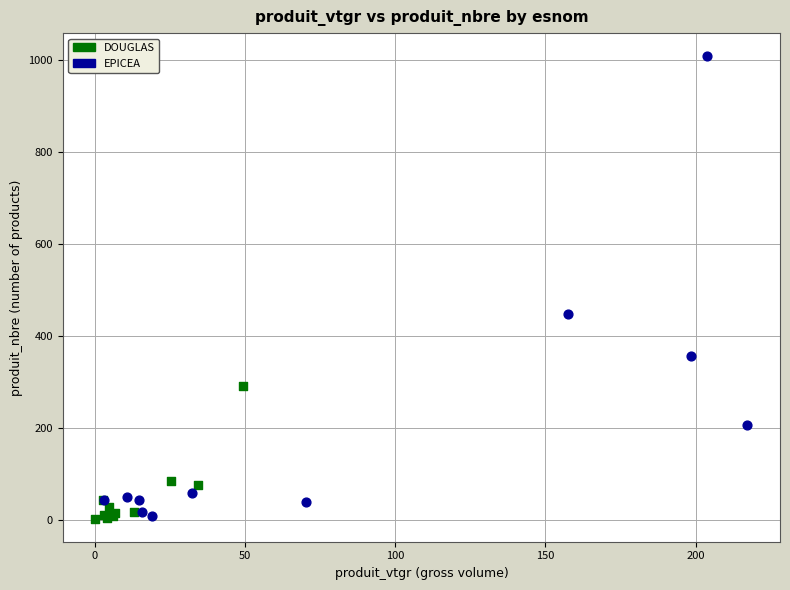

What are all the series names shown in the legend?

DOUGLAS, EPICEA